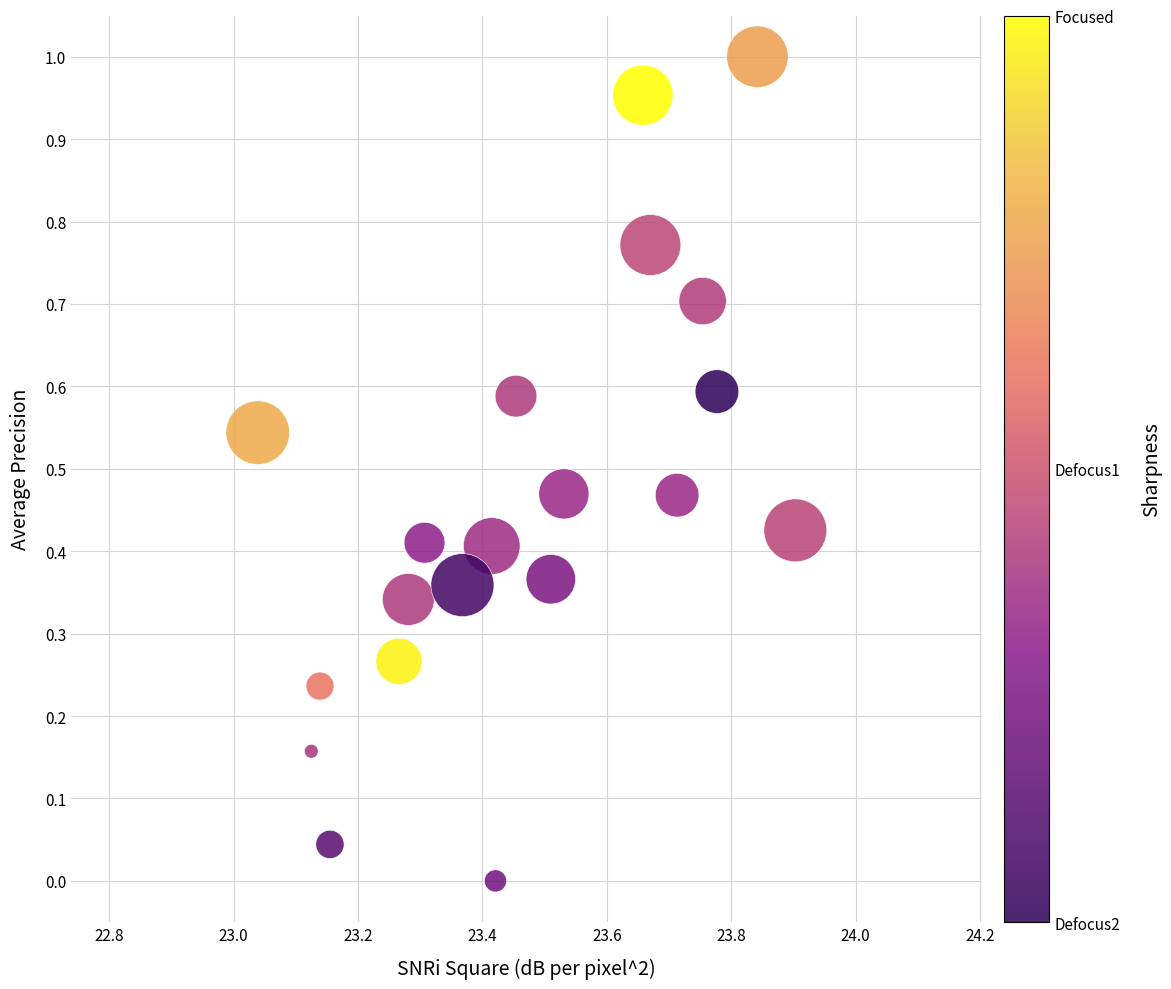

What is the range of X values (max minus min)?

0.9